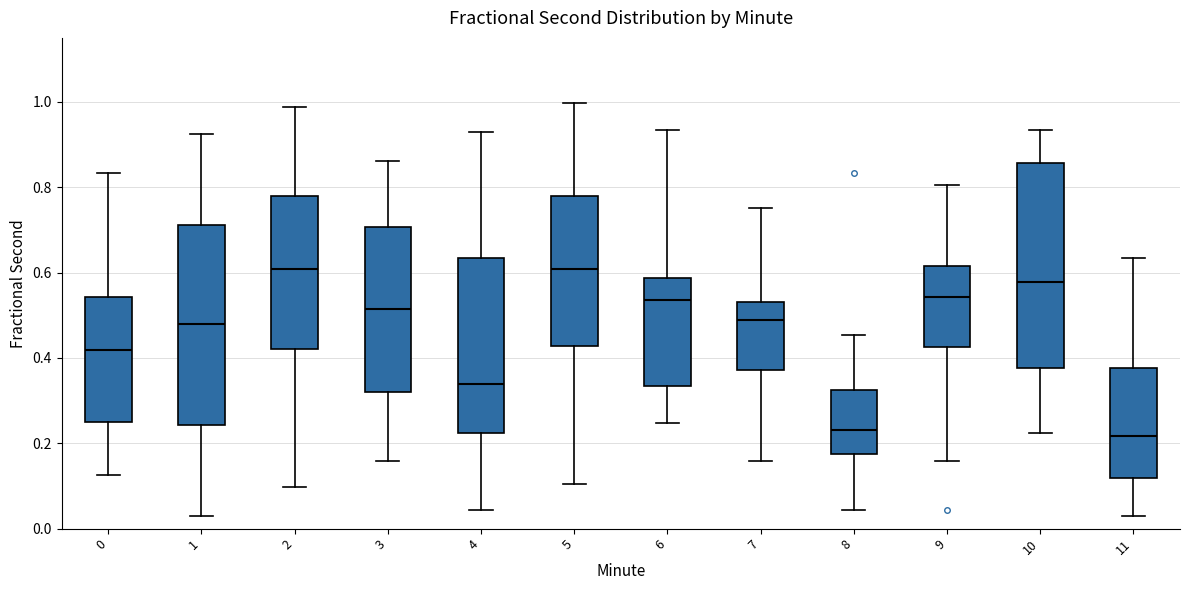

Reading left to right, read every box against the y-axis: the position of its median line, the range the box covers, and the ends of its whiskers. The values are not printed on the chart, so give them approximately, as read against the axis.

0: median 0.42, box 0.24 to 0.54, whiskers 0.12 to 0.84
1: median 0.48, box 0.24 to 0.72, whiskers 0.02 to 0.92
2: median 0.60, box 0.42 to 0.78, whiskers 0.10 to 0.98
3: median 0.52, box 0.32 to 0.70, whiskers 0.16 to 0.86
4: median 0.34, box 0.22 to 0.64, whiskers 0.04 to 0.92
5: median 0.60, box 0.42 to 0.78, whiskers 0.10 to 1.00
6: median 0.54, box 0.34 to 0.58, whiskers 0.24 to 0.94
7: median 0.48, box 0.38 to 0.54, whiskers 0.16 to 0.76
8: median 0.24, box 0.18 to 0.32, whiskers 0.04 to 0.46
9: median 0.54, box 0.42 to 0.62, whiskers 0.16 to 0.80
10: median 0.58, box 0.38 to 0.86, whiskers 0.22 to 0.94
11: median 0.22, box 0.12 to 0.38, whiskers 0.02 to 0.64